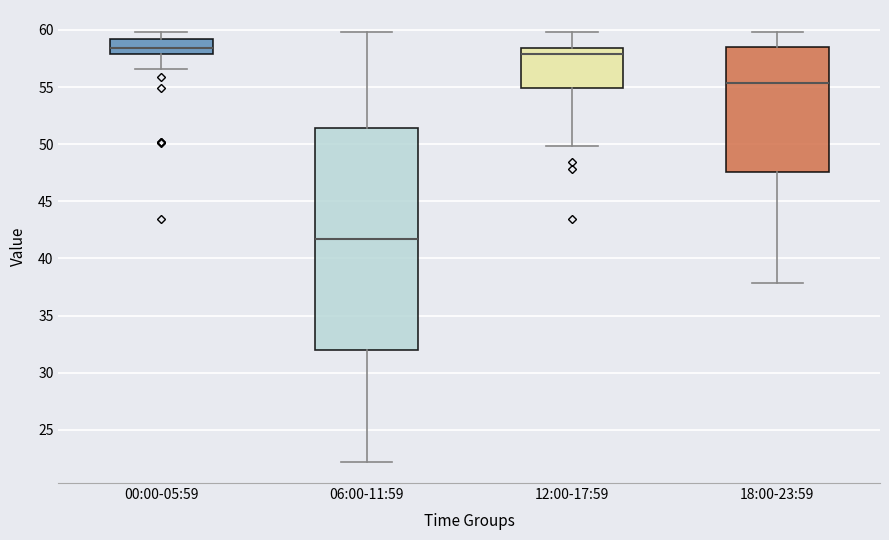

Where does the upper whisker of the box for 06:00-11:59 end on the y-axis? The values are not printed on the chart, so give them approximately, as read against the axis.

60.0